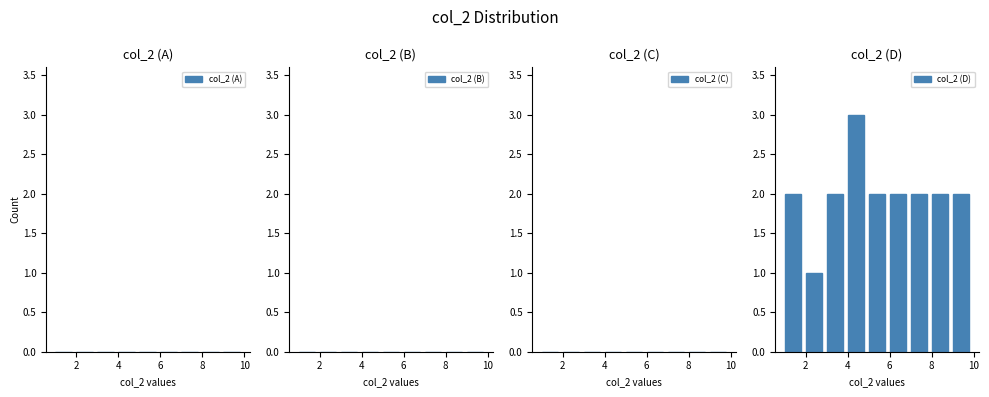

What is the height of the bar covering 5 to 6 on the x-axis? The values are not printed on the chart, so give them approximately, as read against the axis.

2